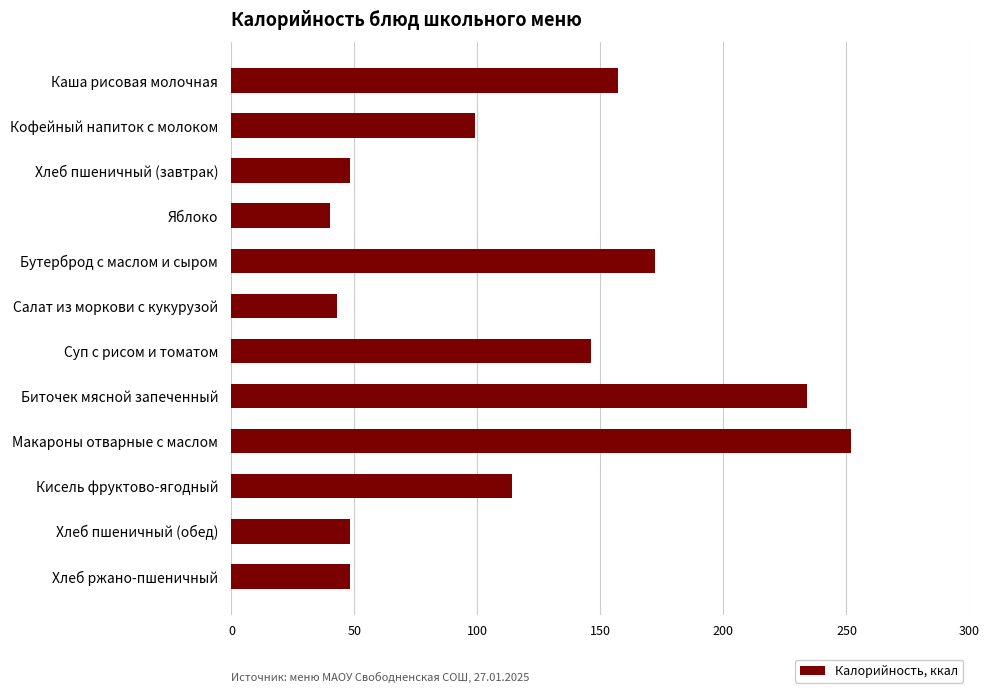

What is the difference between the maximum and minimum values?

212